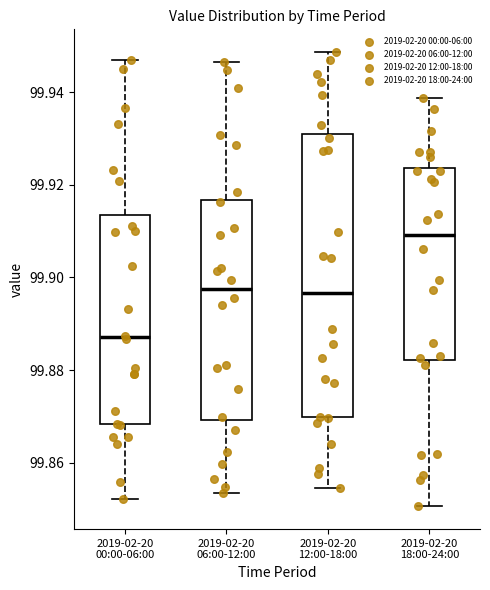

Reading left to right, transcribe this box plot: for each box, give where its median line is, the range the box spans, and where its two whiskers end, as read against the y-axis. The values are not printed on the chart, so give them approximately, as read against the axis.

2019-02-20 00:00-06:00: median 99.888, box 99.868 to 99.914, whiskers 99.852 to 99.946
2019-02-20 06:00-12:00: median 99.898, box 99.870 to 99.916, whiskers 99.854 to 99.946
2019-02-20 12:00-18:00: median 99.896, box 99.870 to 99.930, whiskers 99.854 to 99.948
2019-02-20 18:00-24:00: median 99.910, box 99.882 to 99.924, whiskers 99.850 to 99.938